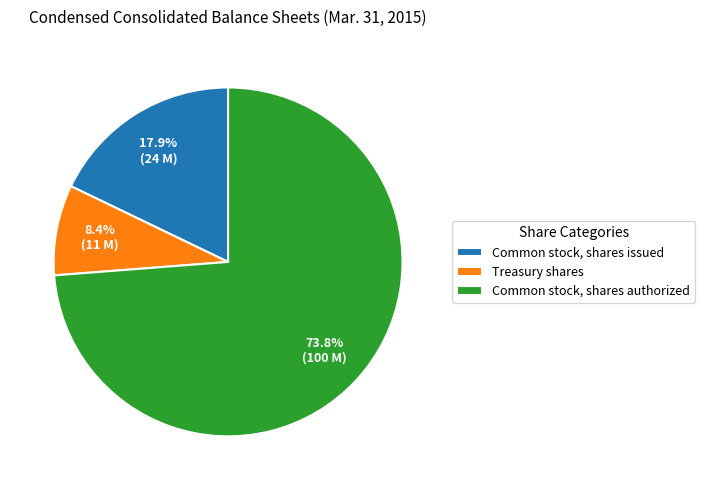

Do Common stock, shares authorized and Common stock, shares issued together represent more than half of the pie?

Yes